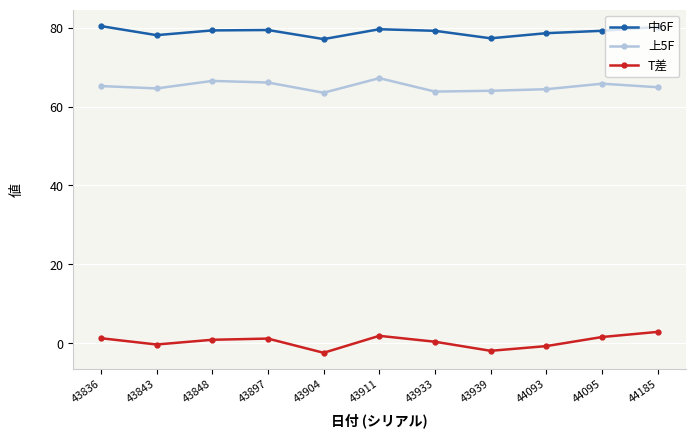

Where is the first local minimum for T差?

43843